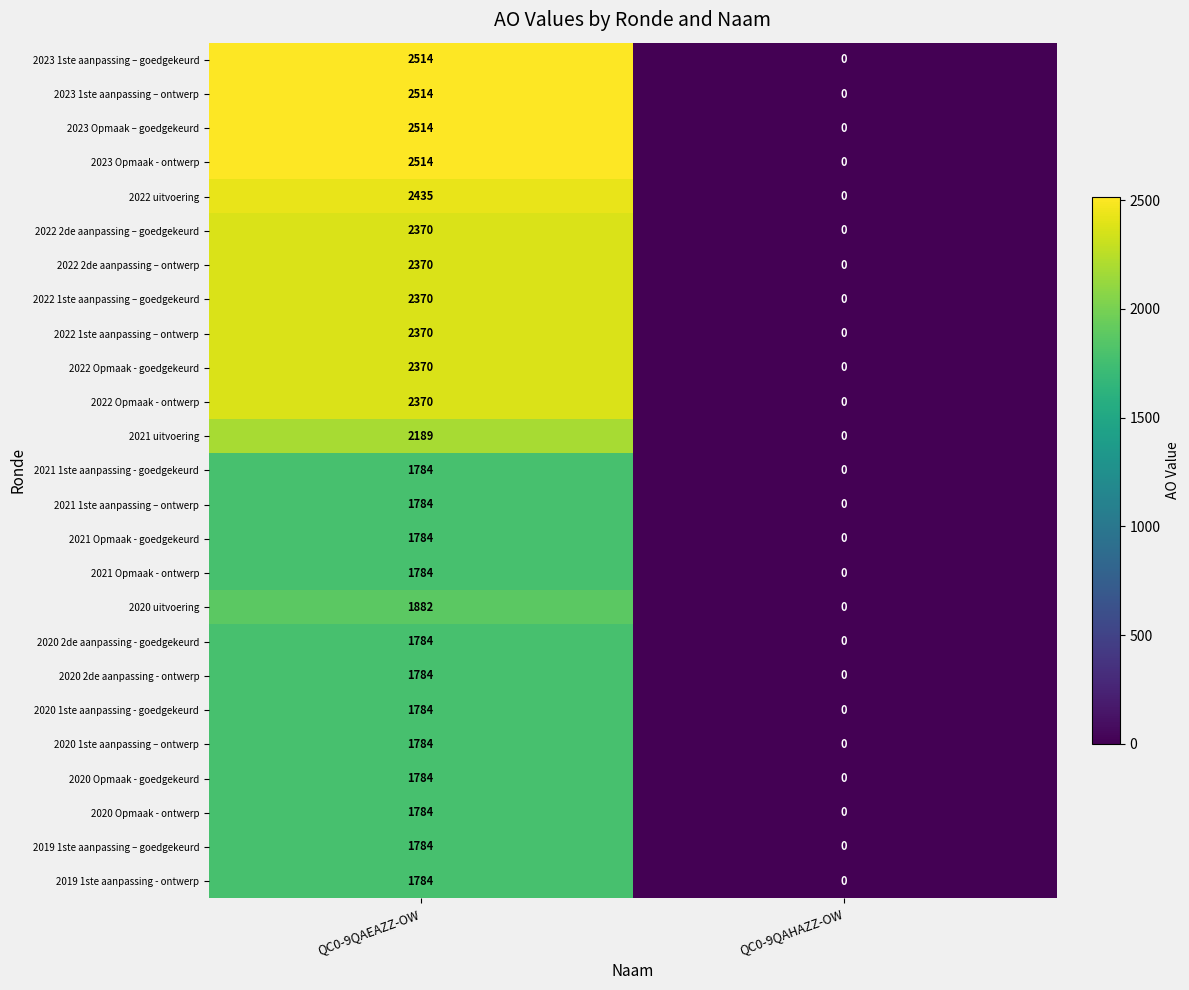

The value of 2020 2de aanpassing - ontwerp at QC0-9QAEAZZ-OW is 1784. True or false?

True